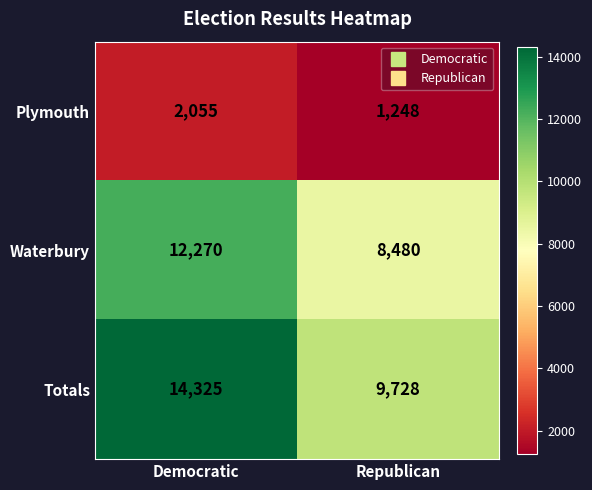

What is the sum of all Totals values?

24053